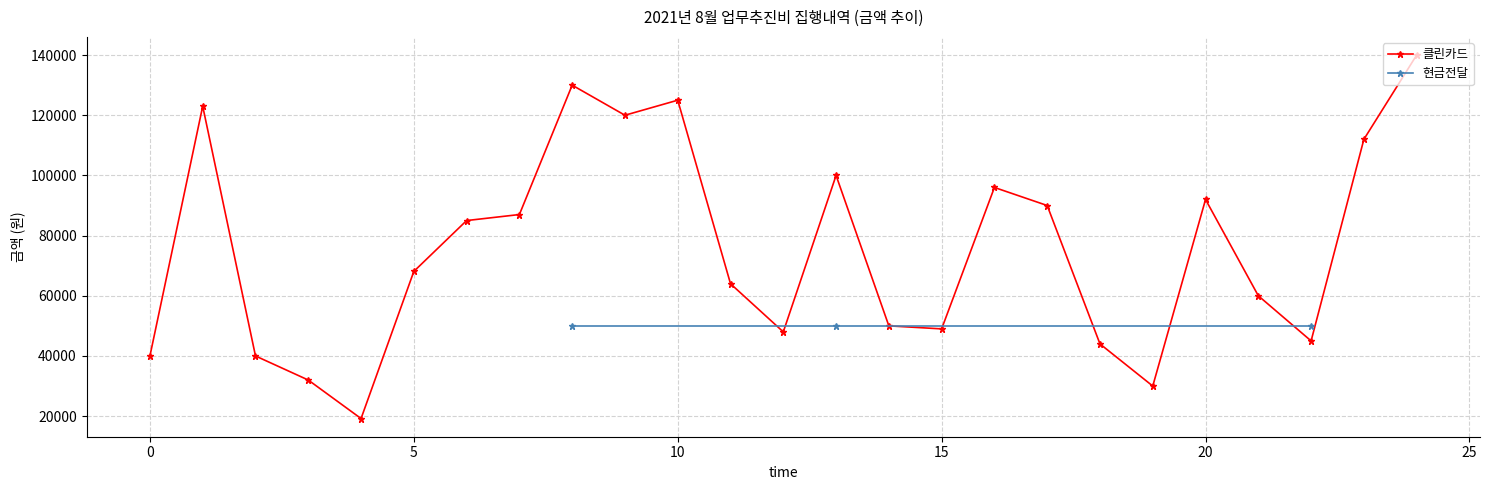

What is the maximum value shown in the chart?

140000